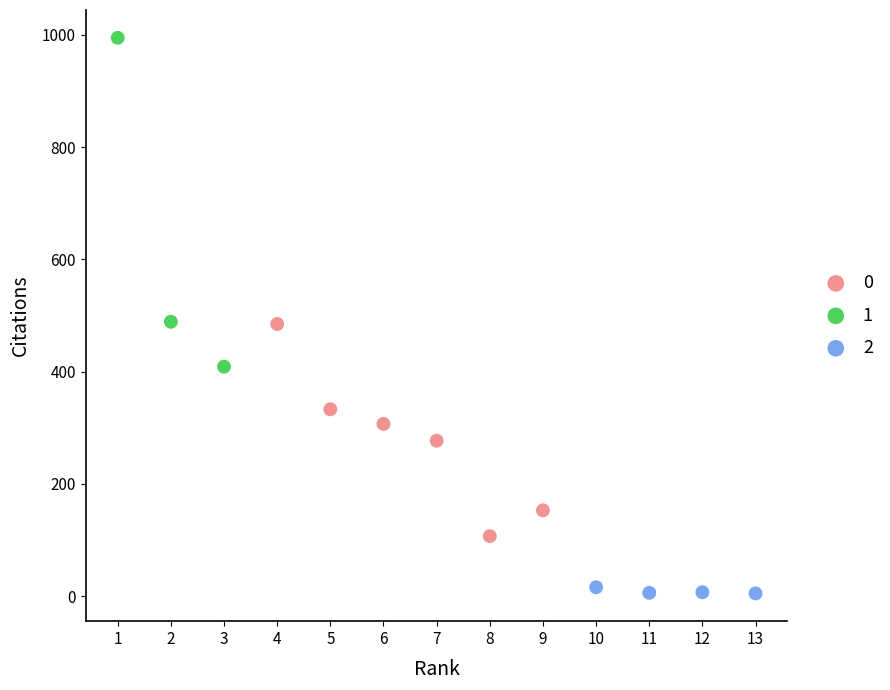

Which series has the largest Y range (max minus min)?

1